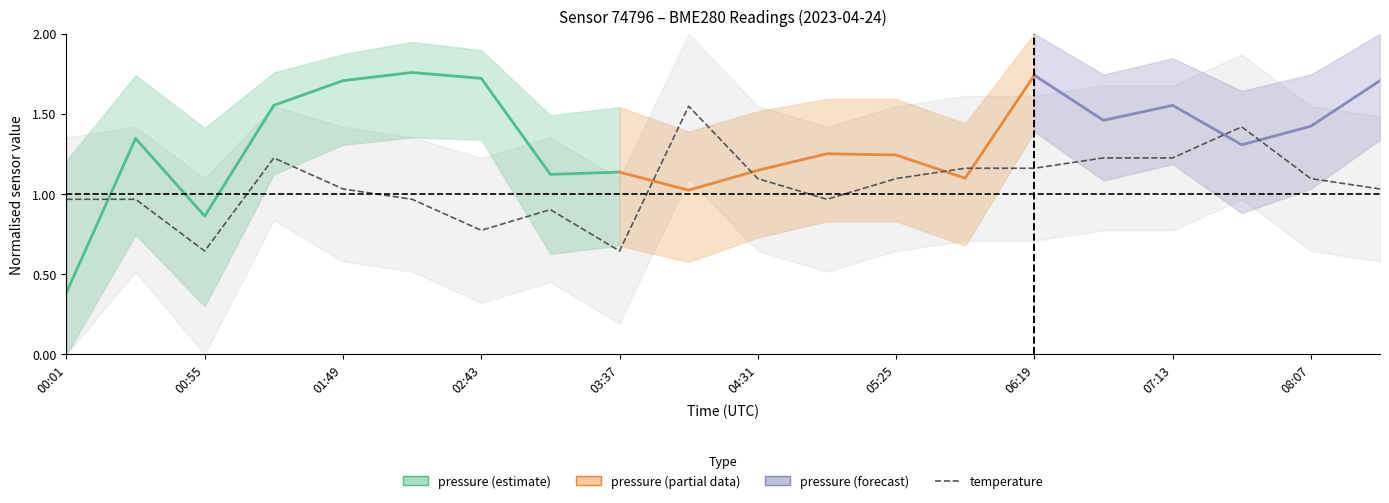

Does the chart display data point markers on the line(s)?

No